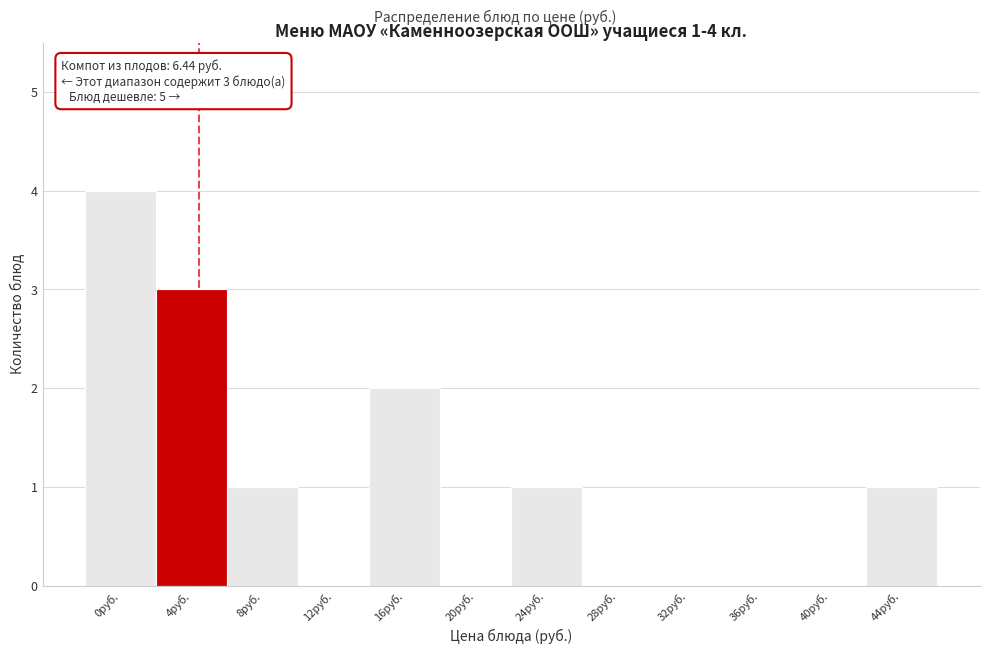

Reading left to right, transcribe all the data shown in this chart.

0руб.=4	4руб.=3	8руб.=1	12руб.=0	16руб.=2	20руб.=0	24руб.=1	28руб.=0	32руб.=0	36руб.=0	40руб.=0	44руб.=1